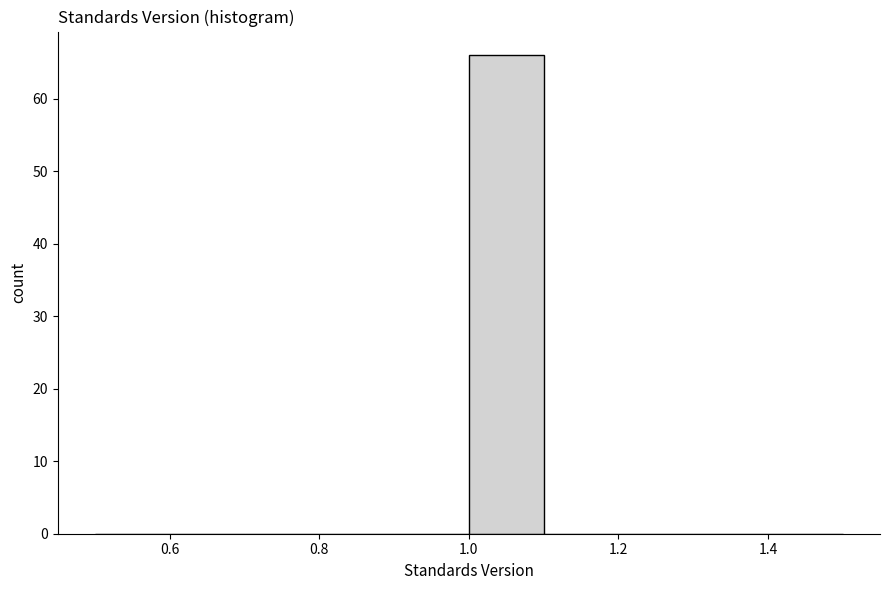

Over which range of the x-axis is the bar tallest?

1.0 to 1.1